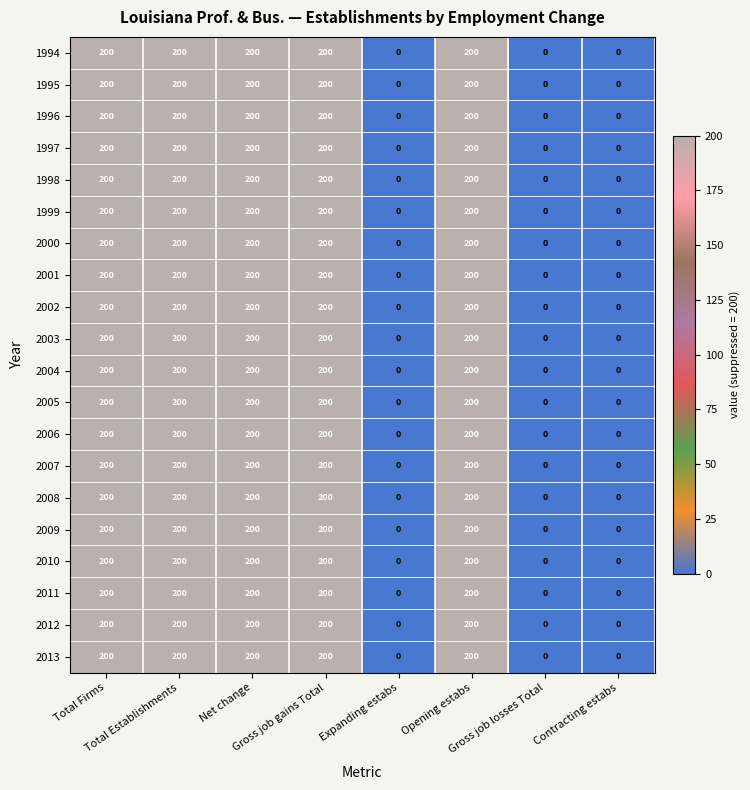

How many 2010 values are between 0 and 200?

8